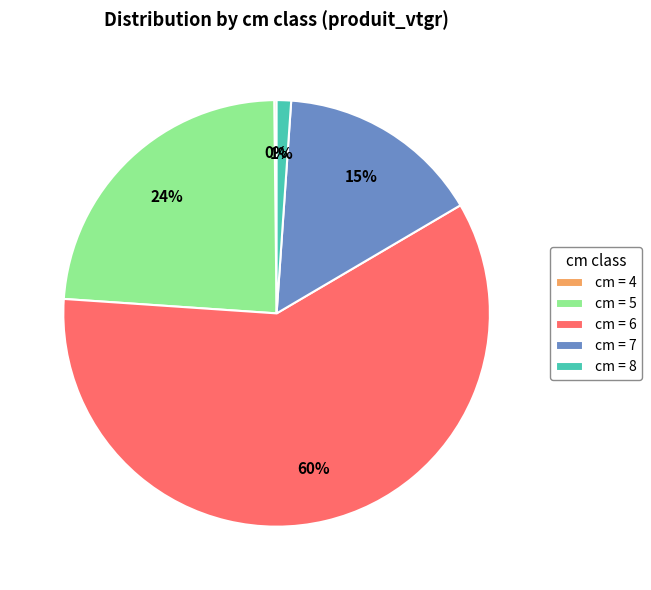

What percentage is the cm = 6 slice, to the nearest percent?

60%